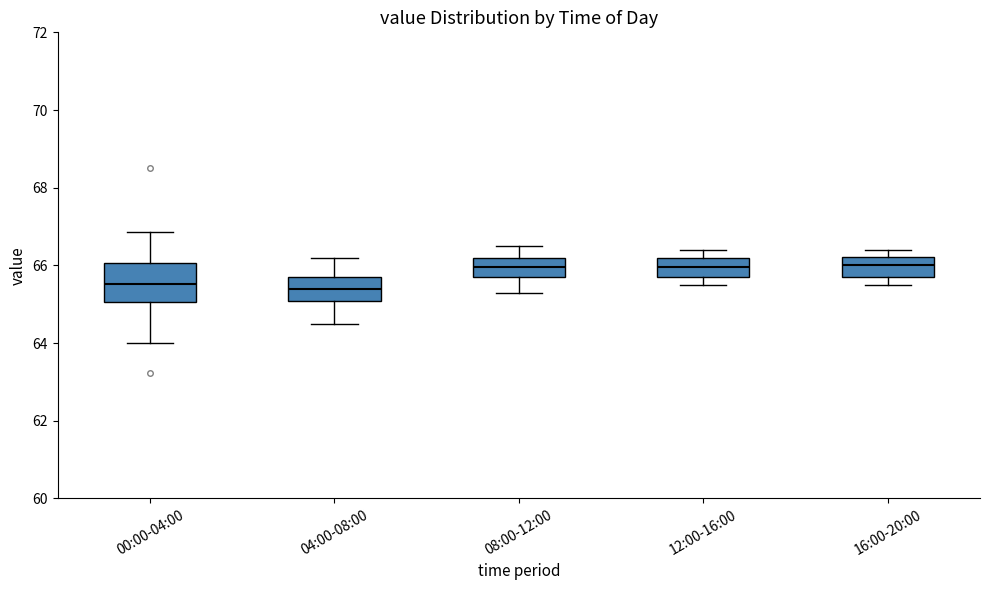

Comparing the boxes themselves (not the whiskers), which one is the tallest?

00:00-04:00